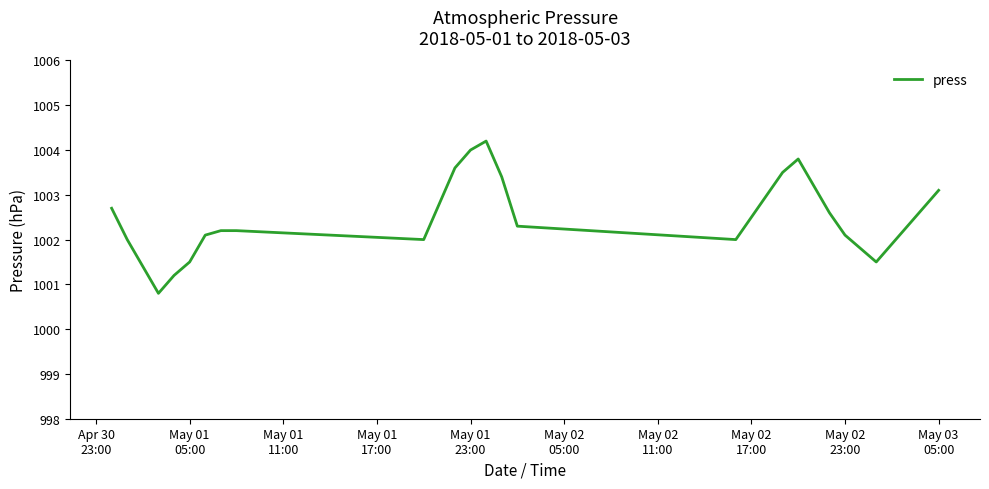

What is the minimum value shown in the chart?

1000.8